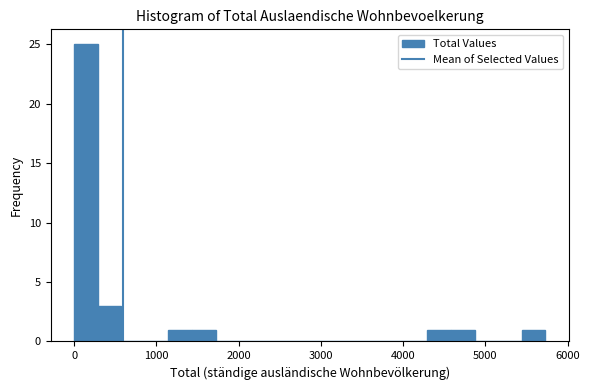

Read against the x-axis, roughly where is the centre of the tallest bar?

100